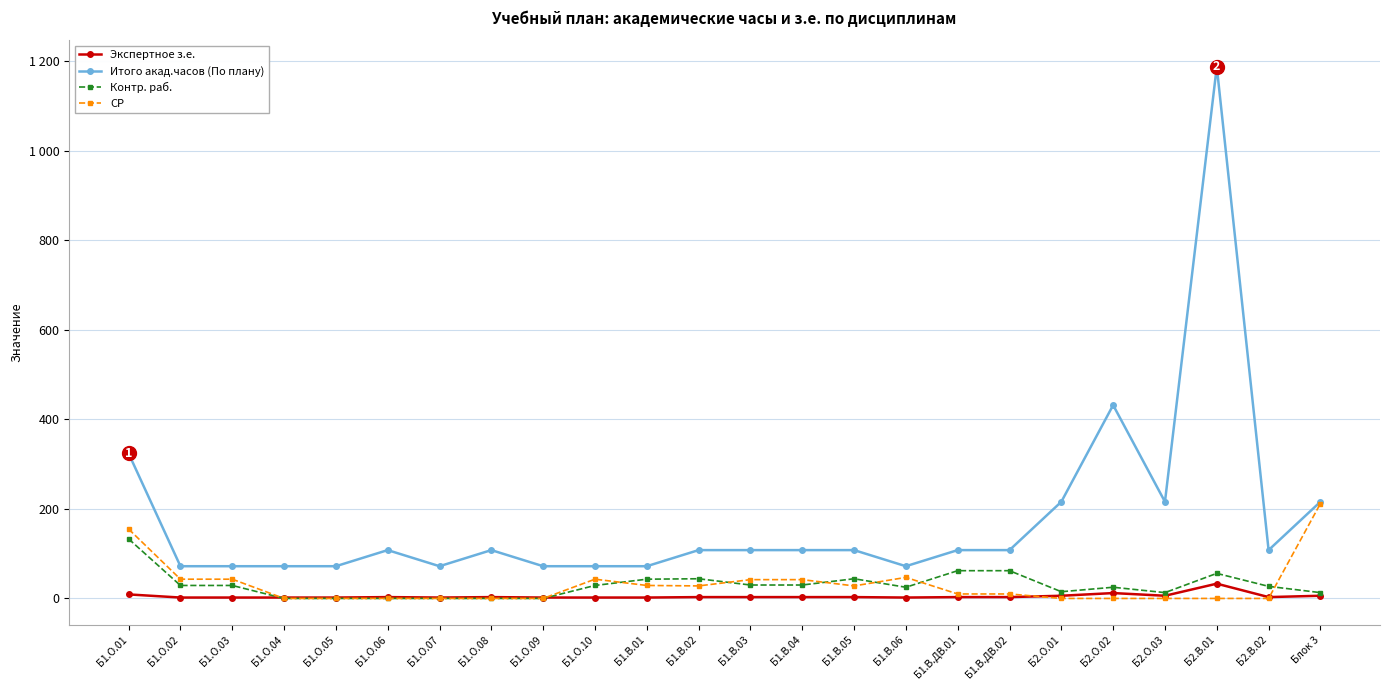

At which label is Итого акад.часов (По плану) closest to 630?

Б2.О.02